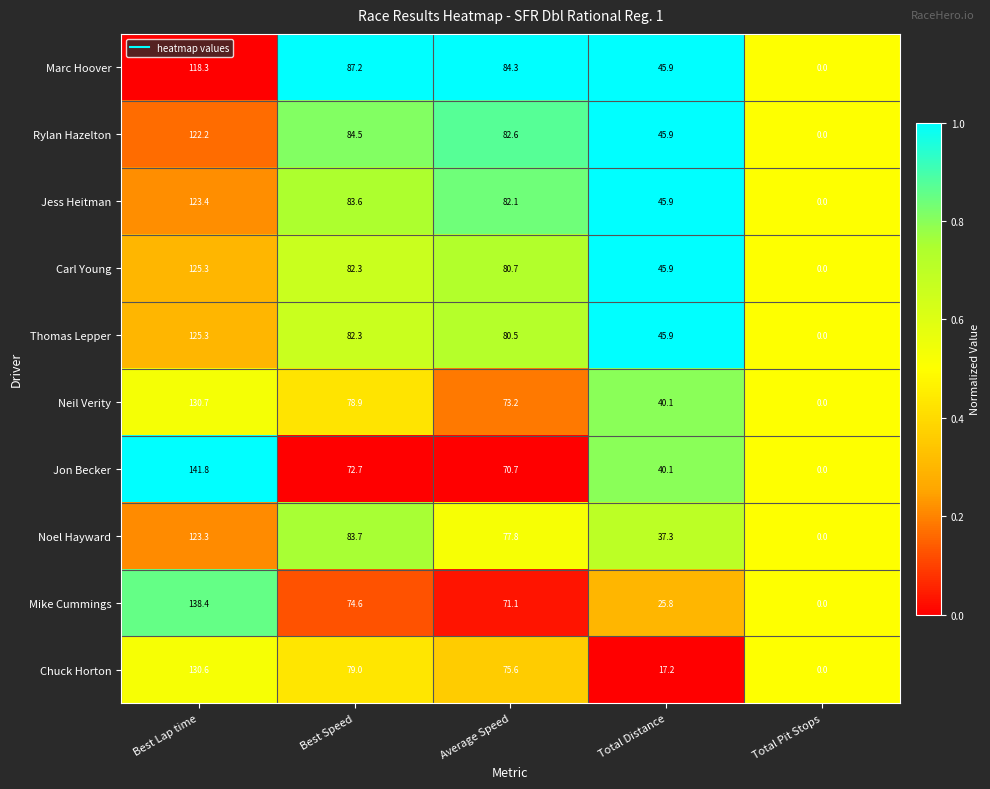

Rank the series at Average Speed from lowest to highest value.

Jon Becker, Mike Cummings, Neil Verity, Chuck Horton, Noel Hayward, Thomas Lepper, Carl Young, Jess Heitman, Rylan Hazelton, Marc Hoover